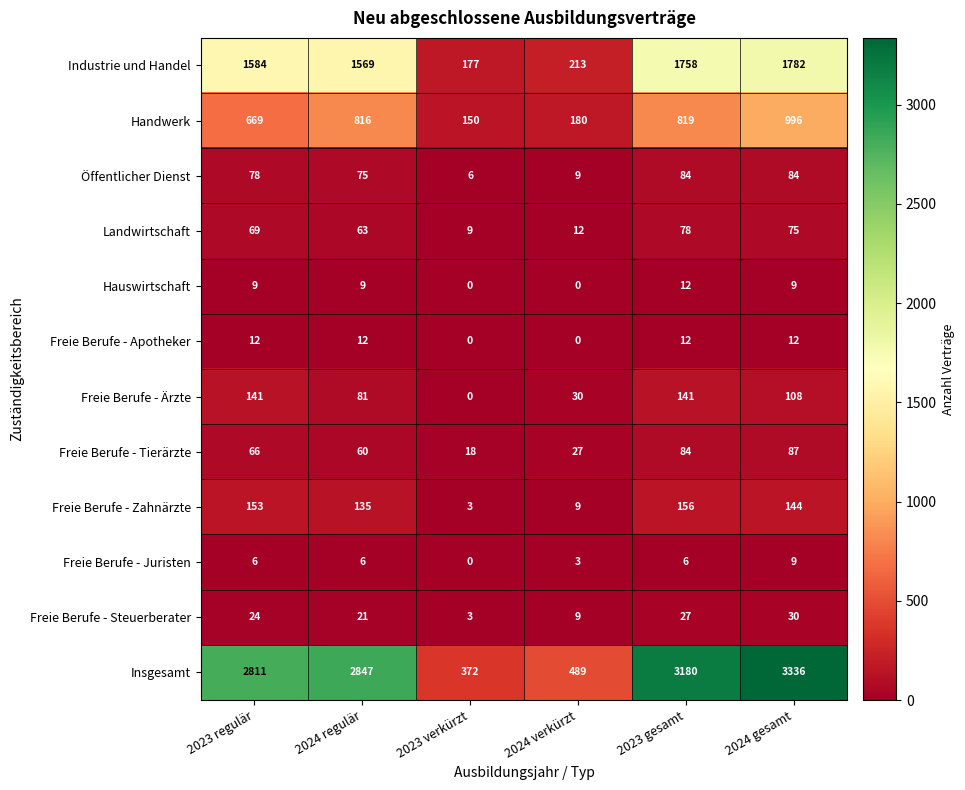

List the labels in order of Freie Berufe - Zahnärzte value, smallest first.

2023 verkürzt, 2024 verkürzt, 2024 regulär, 2024 gesamt, 2023 regulär, 2023 gesamt